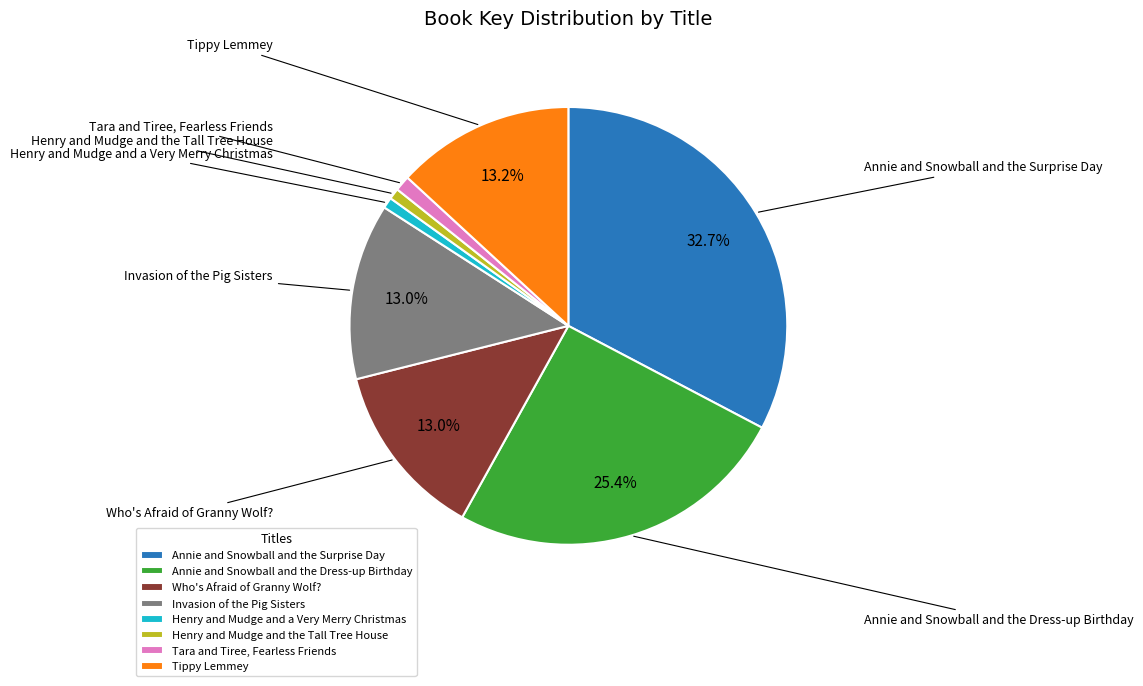

How many slices are in this pie chart?

8